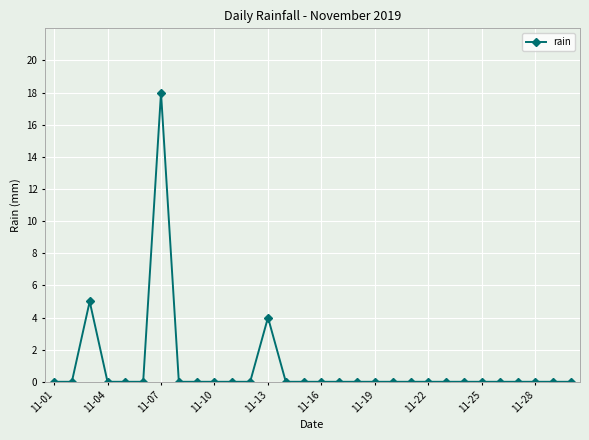

Count the number of data series in this chart.

1